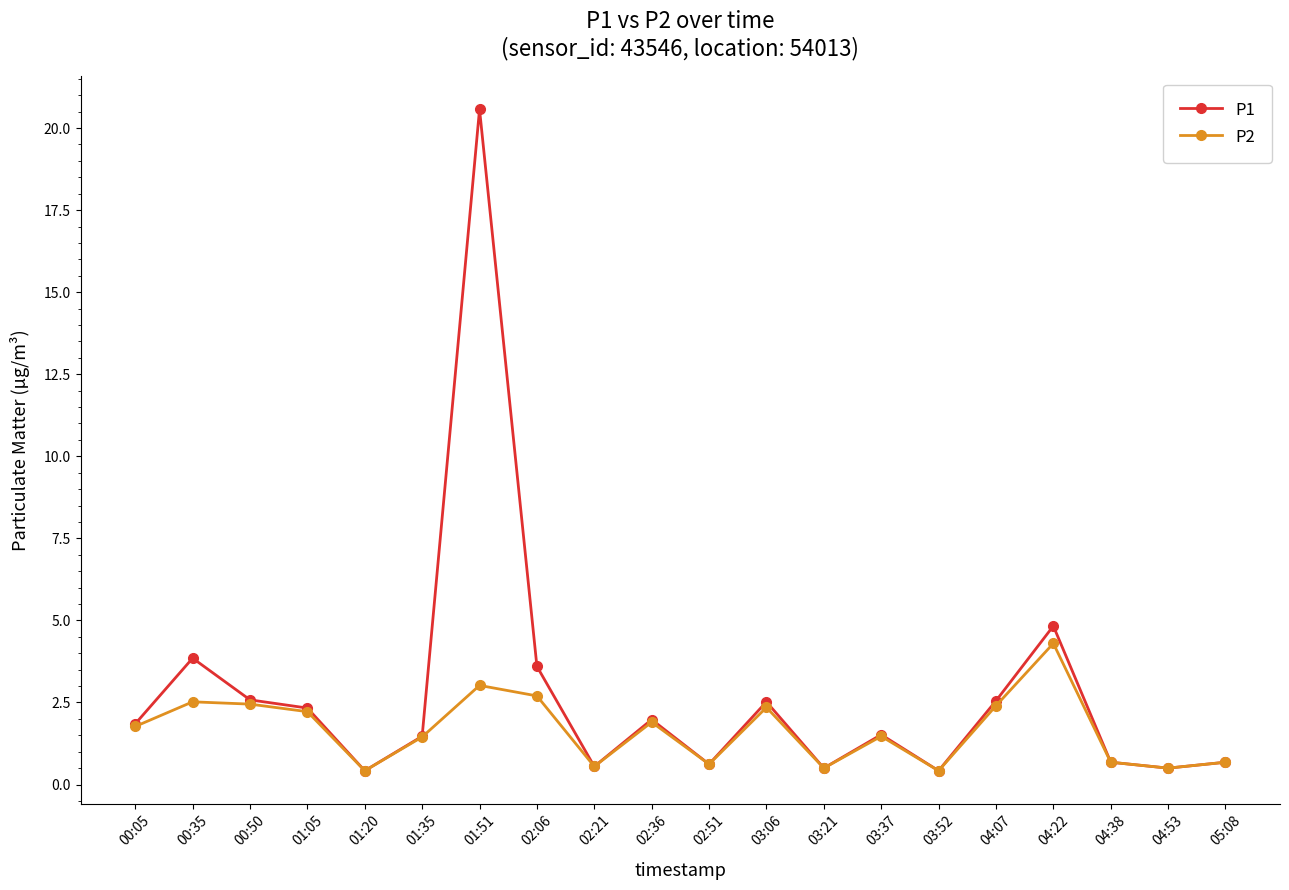

What is the label of the 4th point from the left?

01:05